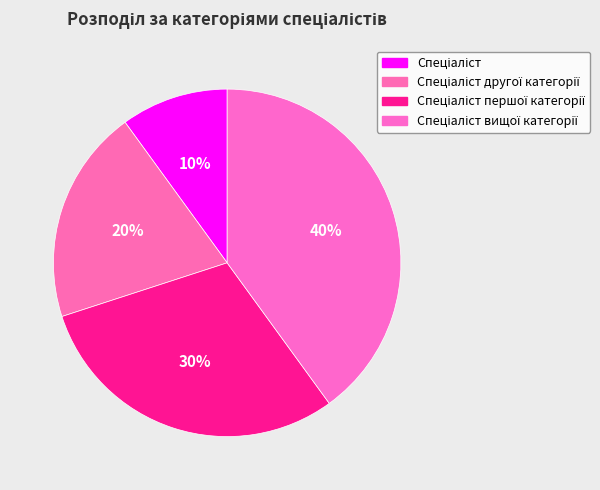

To the nearest percent, what is the difference between the Спеціаліст першої категорії and Спеціаліст slice percentages?

20%